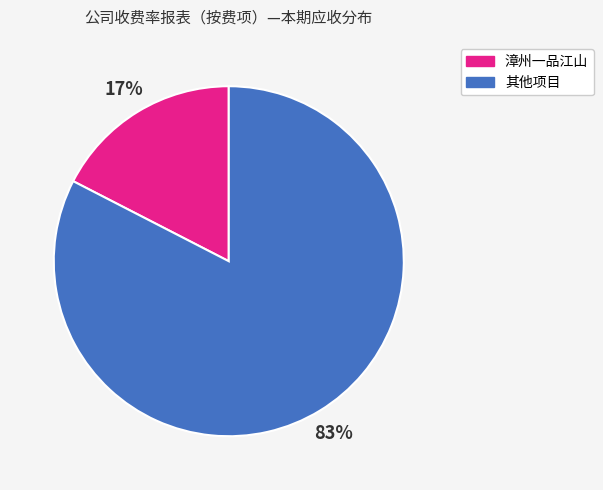

Is there any slice that represents more than half of the pie?

Yes